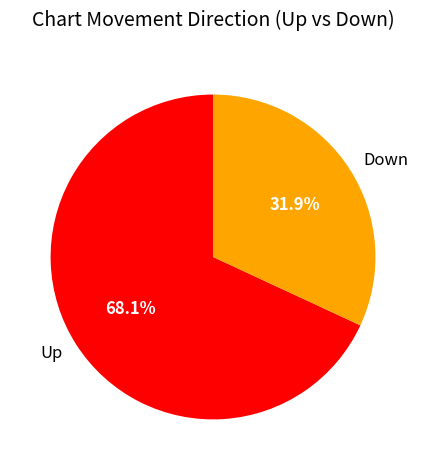

Approximately how many times larger is the value at Up compared to Down?

2.1